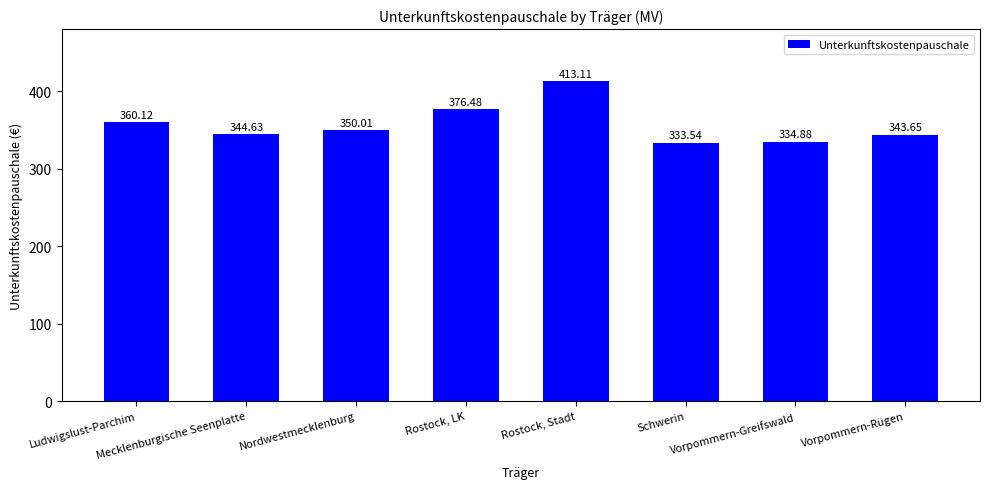

What is the average value?

357.1